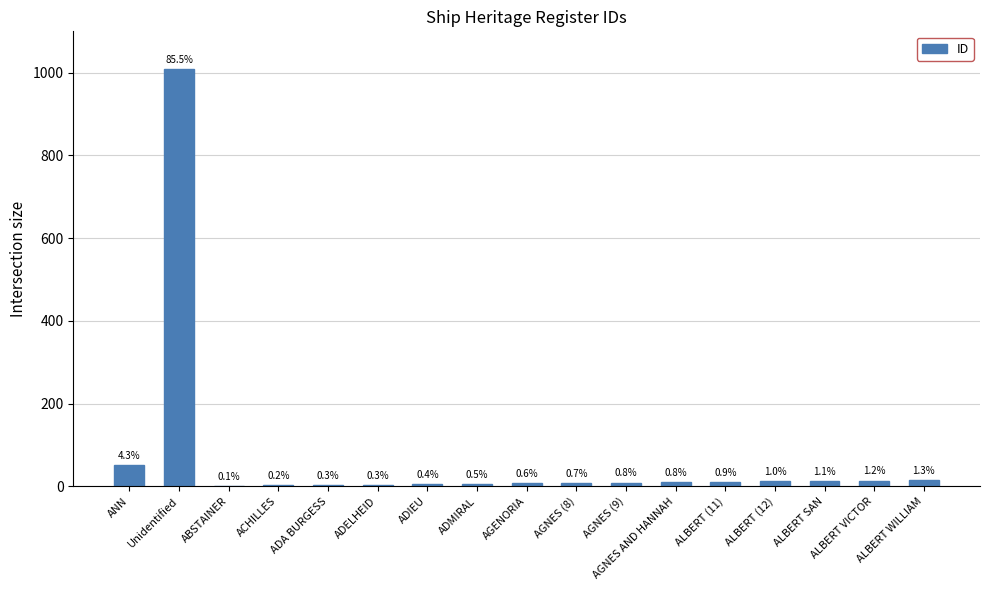

Are the bars horizontal?

No